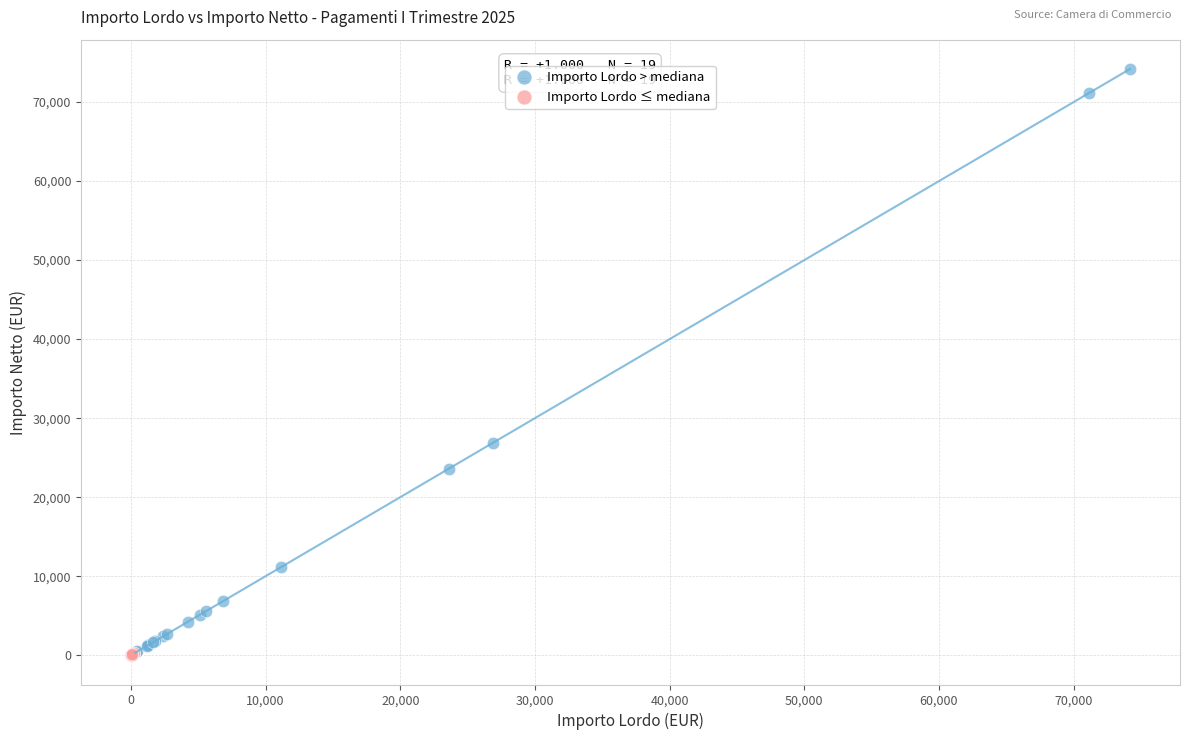

Which series reaches the maximum Y coordinate?

Importo Lordo > mediana